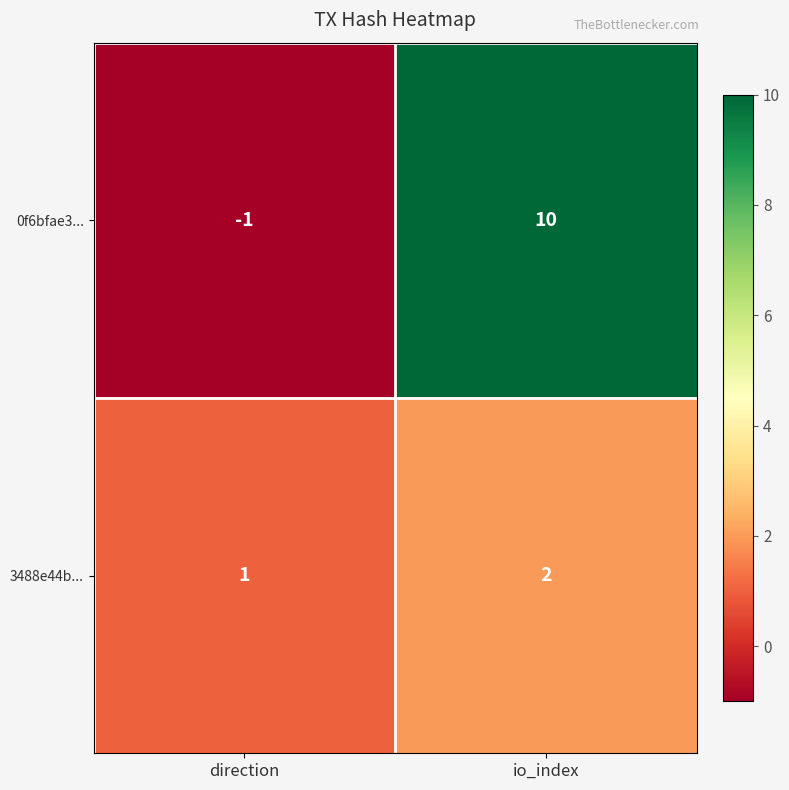

Reading left to right, extract all data points from this chart.

0f6bfae3...: direction=-1	io_index=10
3488e44b...: direction=1	io_index=2